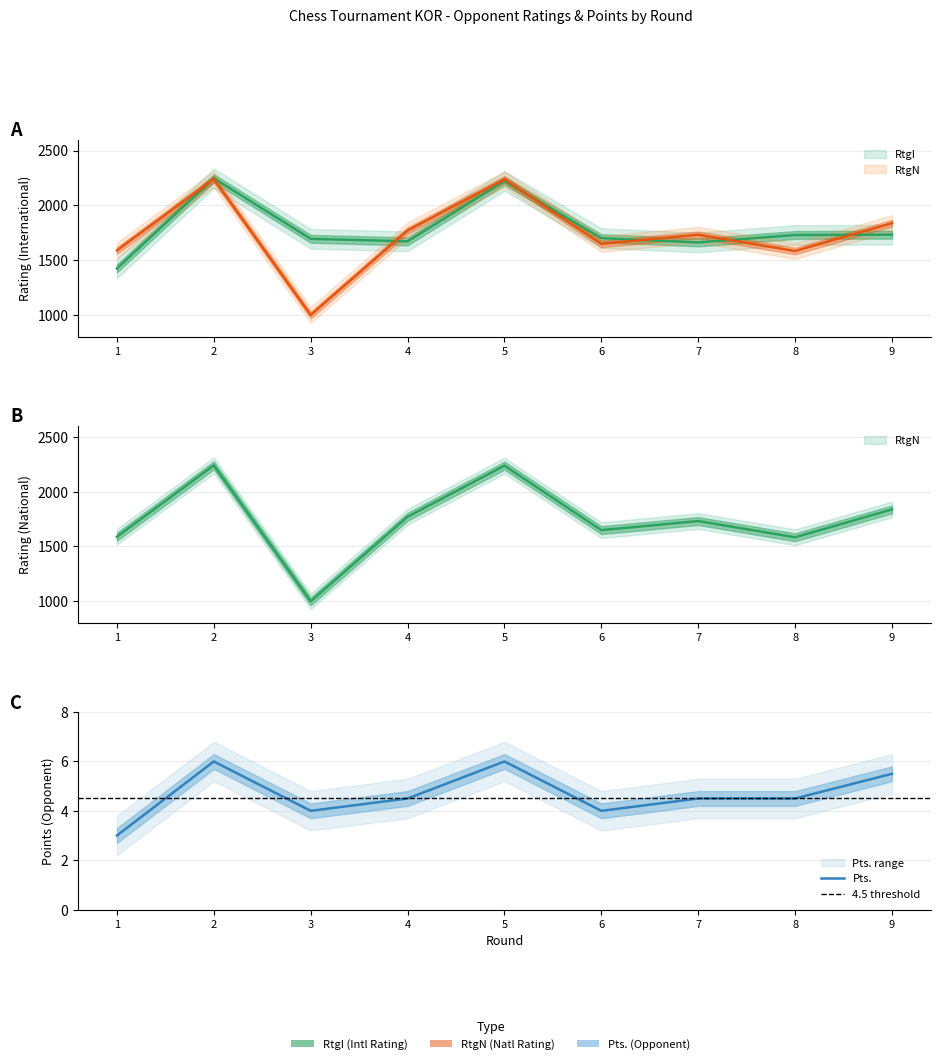

What is the value of the RtgN point at the 7th from the left?

1732.0